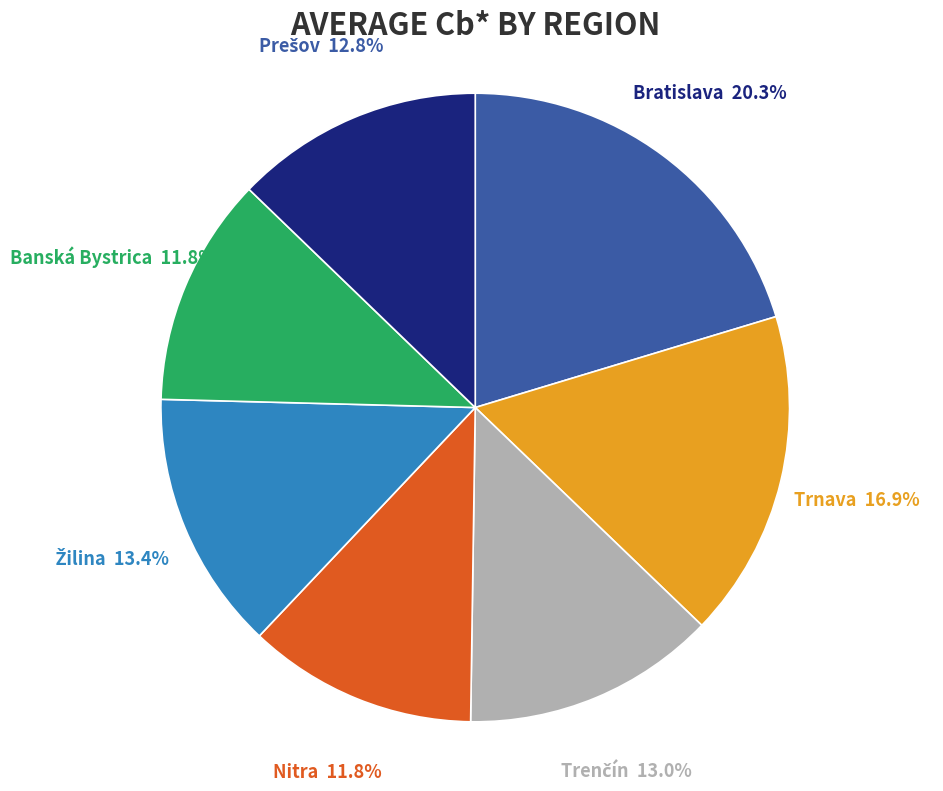

Does any single category account for the majority?

No